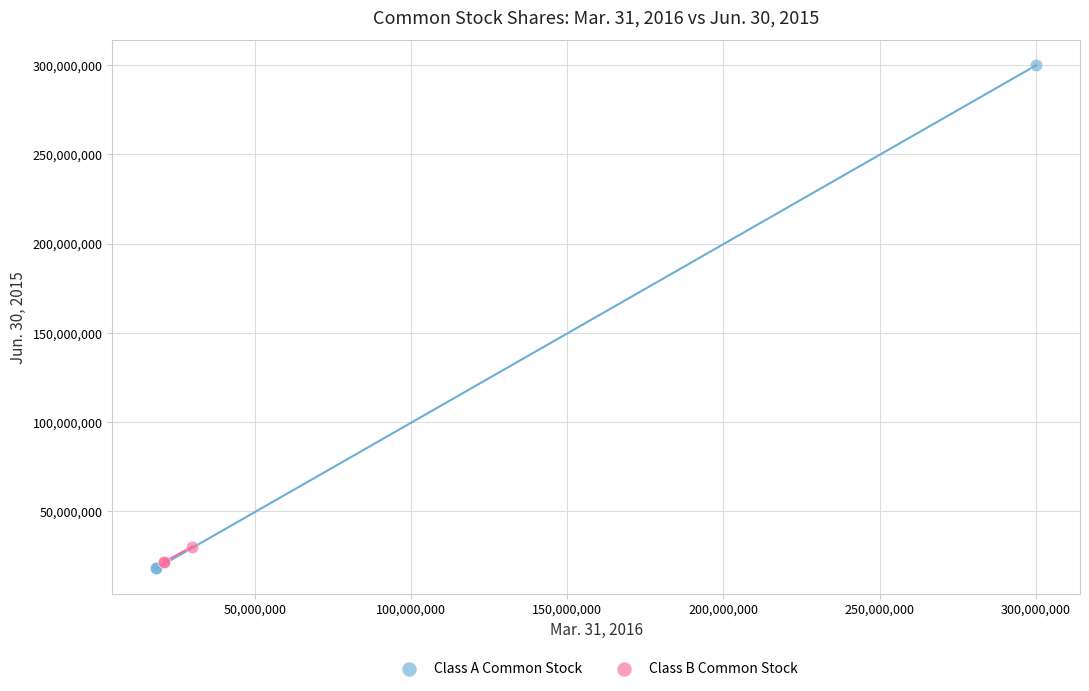

Which series has the widest spread of Y values?

Class A Common Stock